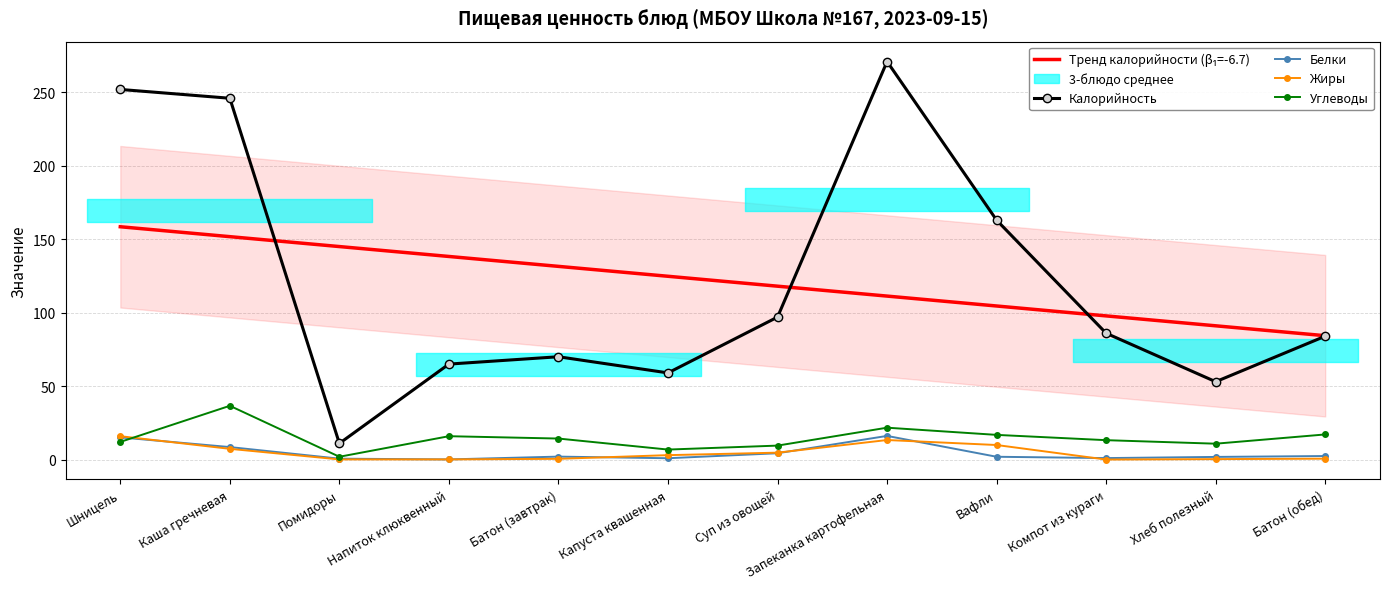

What is the difference between the highest and lowest values at Каша гречневая?

238.7